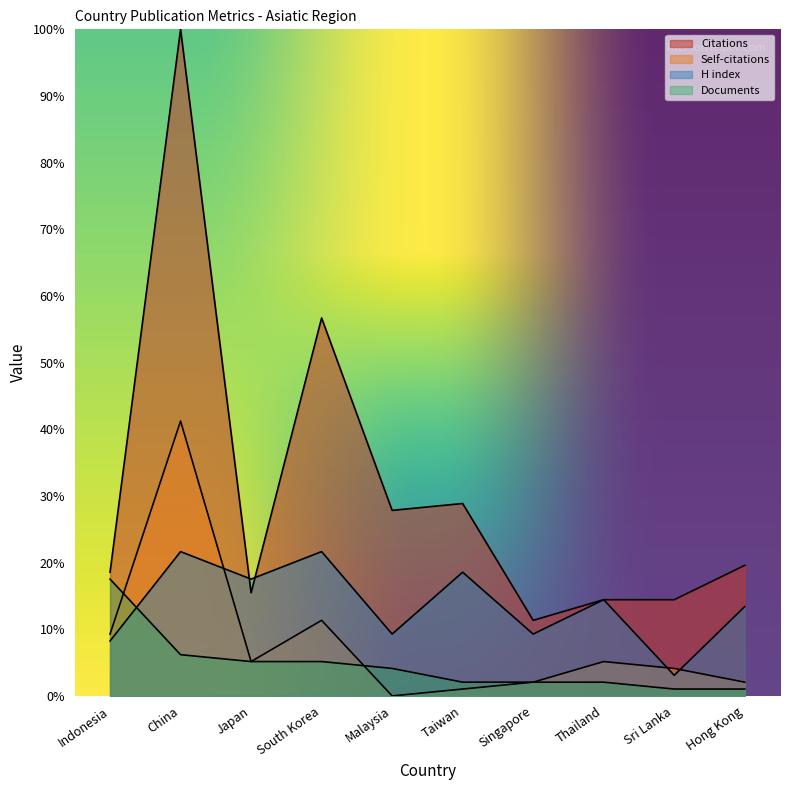

Reading left to right, list all the values displayed in this chart.

Citations: 18.6	100.0	15.5	56.7	27.8	28.9	11.3	14.4	14.4	19.6
Self-citations: 9.3	41.2	5.2	11.3	0.0	1.0	2.1	5.2	4.1	2.1
H index: 8.2	21.6	17.5	21.6	9.3	18.6	9.3	14.4	3.1	13.4
Documents: 17.5	6.2	5.2	5.2	4.1	2.1	2.1	2.1	1.0	1.0